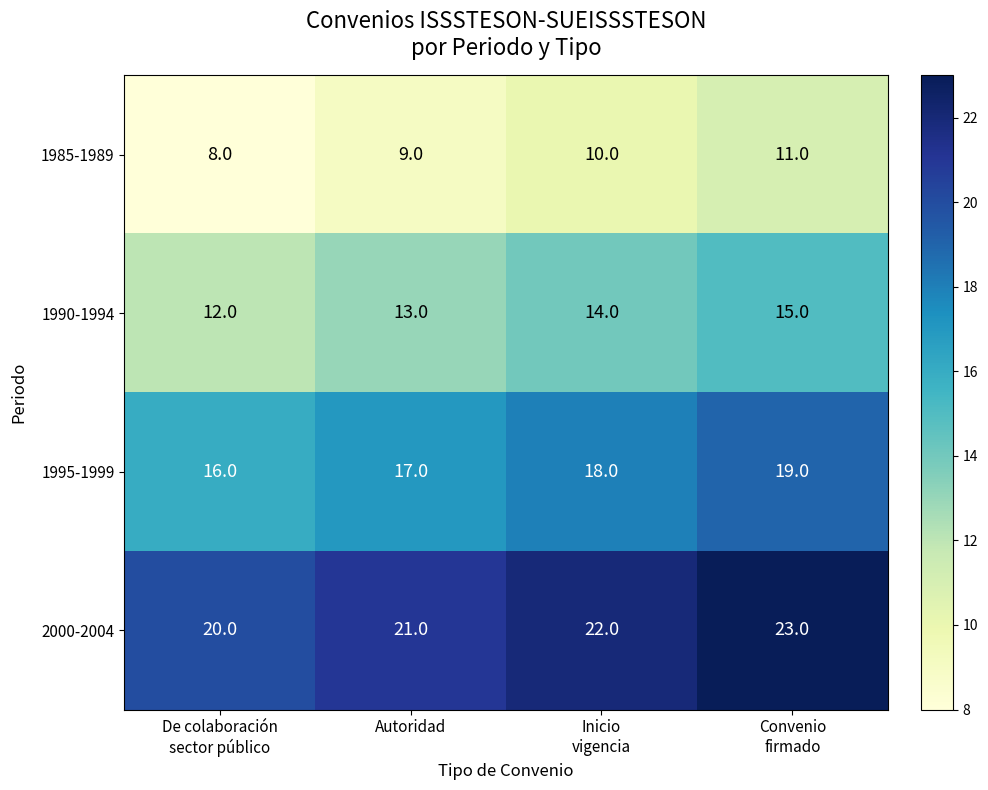

What is the average value of the 2000-2004 series?

22